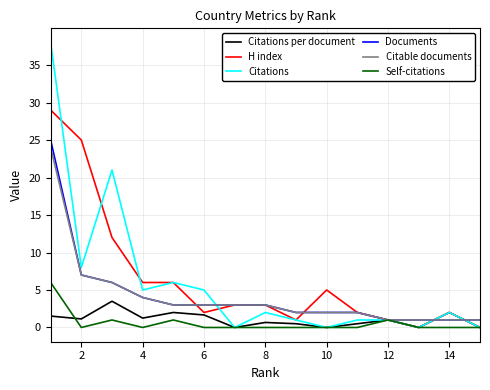

What is the minimum value for Citable documents?

1.0